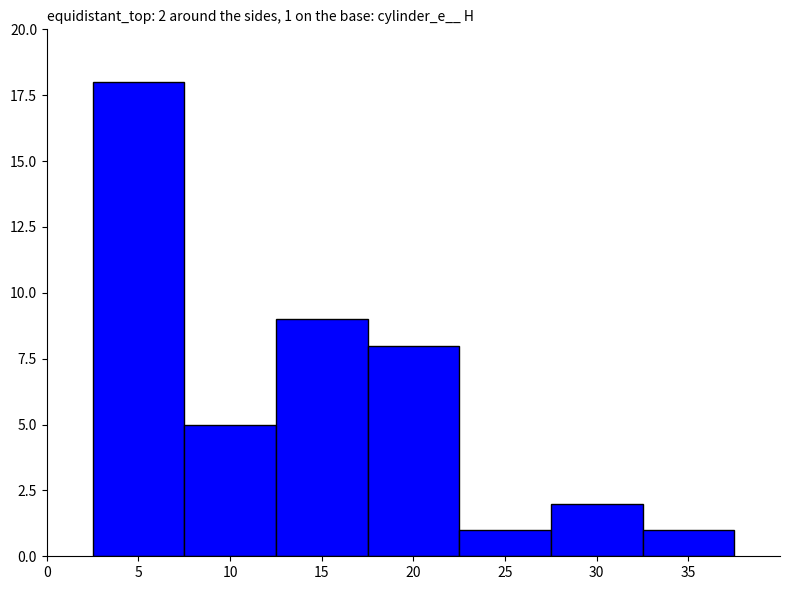

Reading left to right, list all the values displayed in this chart.

18	5	9	8	1	2	1